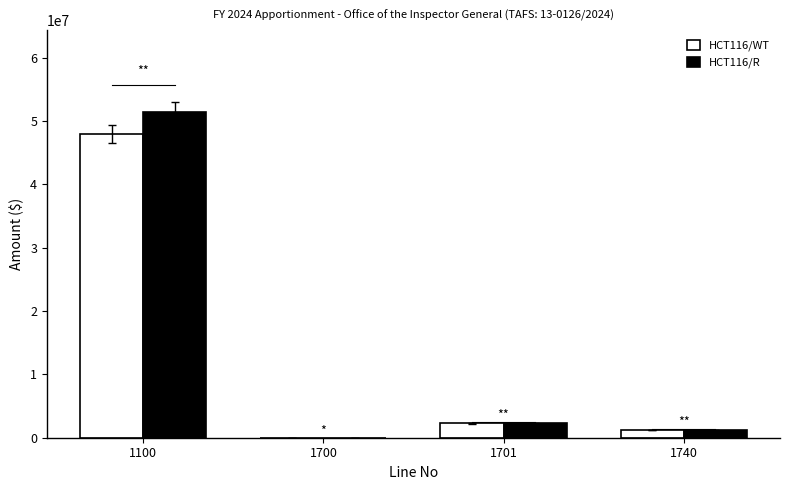

What is the difference between the HCT116/WT values at 1100 and 1701?

45746334